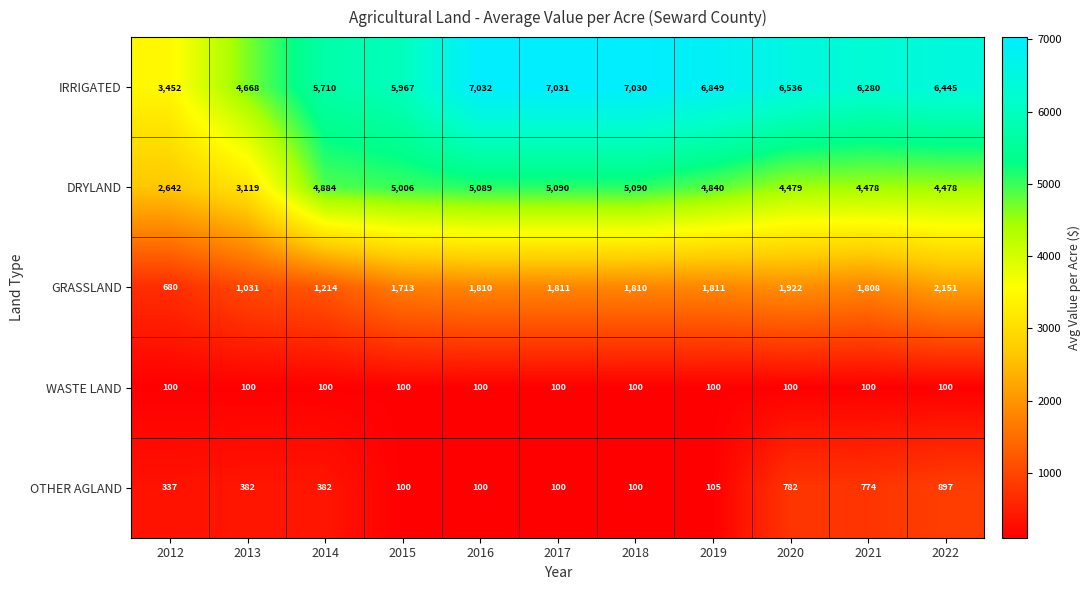

At 2022, list the series in order from smallest to largest.

WASTE LAND, OTHER AGLAND, GRASSLAND, DRYLAND, IRRIGATED